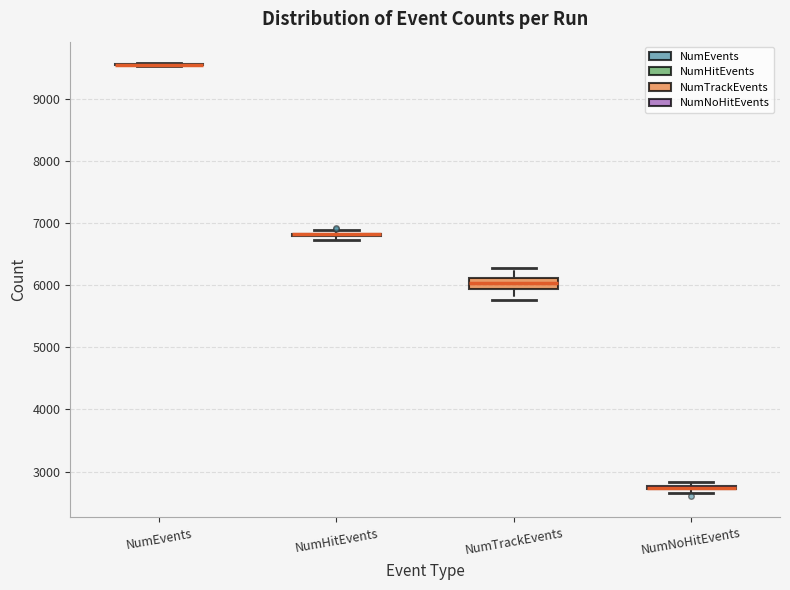

Which box is the tallest, from its lower edge to its upper edge?

NumTrackEvents